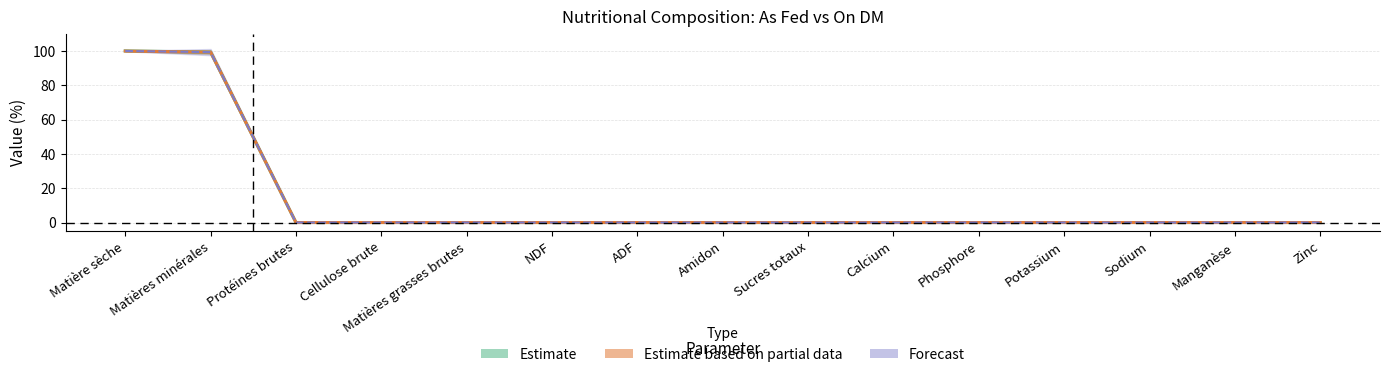

True or false: As fed has more than 2 interior local peaks.

False